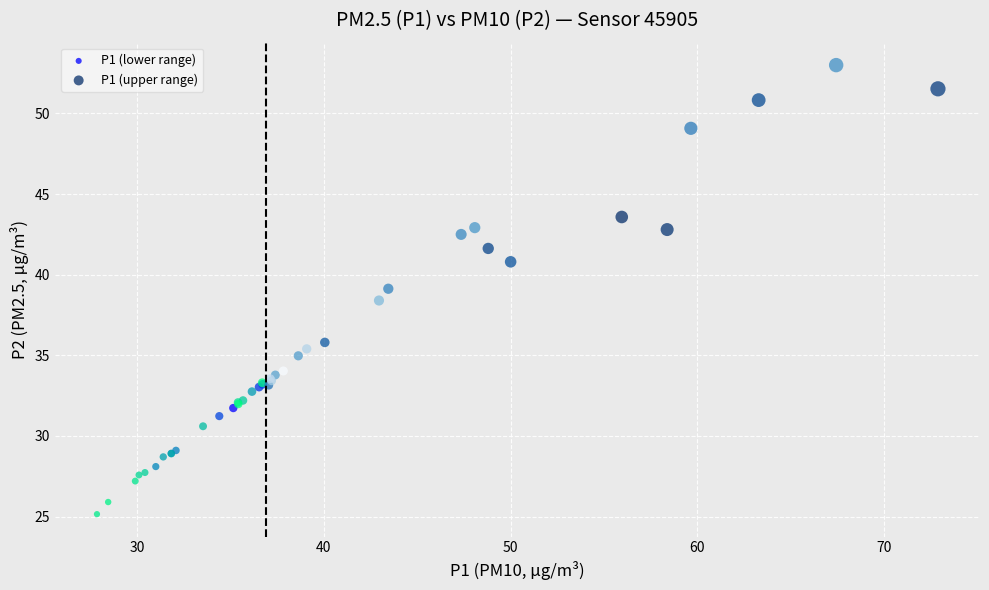

Which series reaches the minimum Y coordinate?

P1 (lower range)